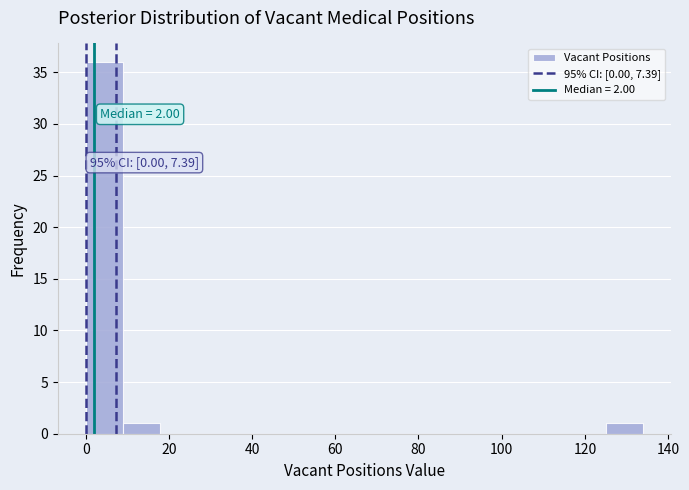

Which range on the x-axis has the tallest bar?

0 to 8